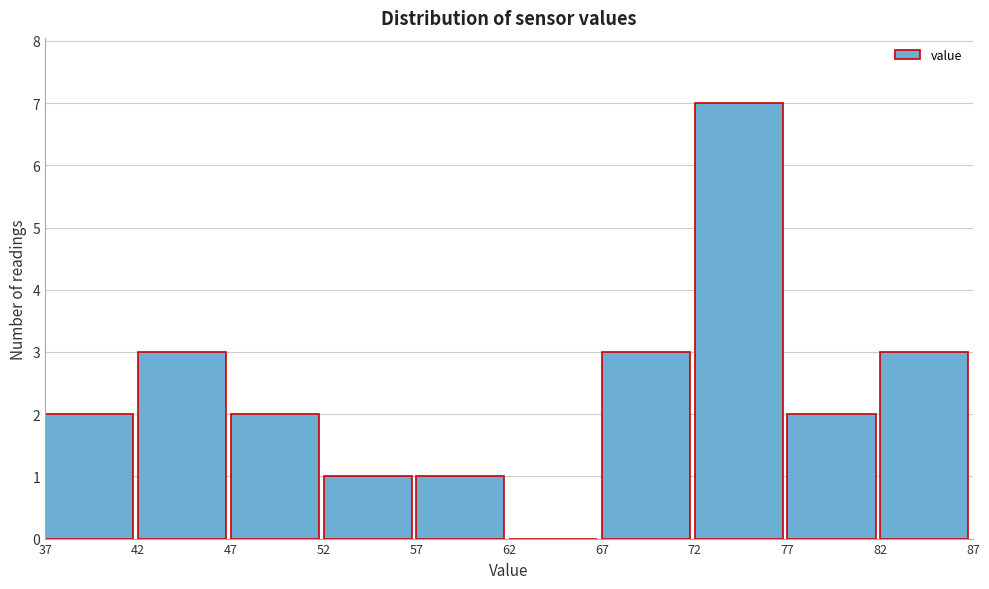

What is the height of the bar covering 67 to 72 on the x-axis? The values are not printed on the chart, so give them approximately, as read against the axis.

3